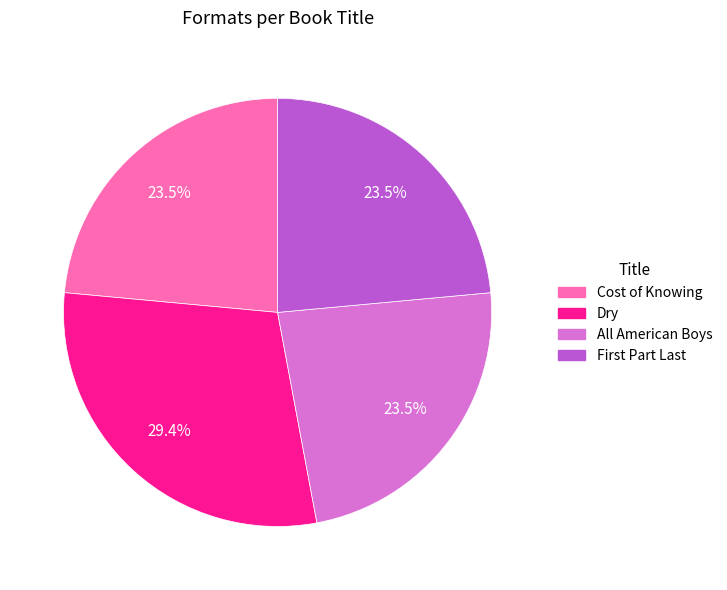

Is there a majority slice in this chart?

No